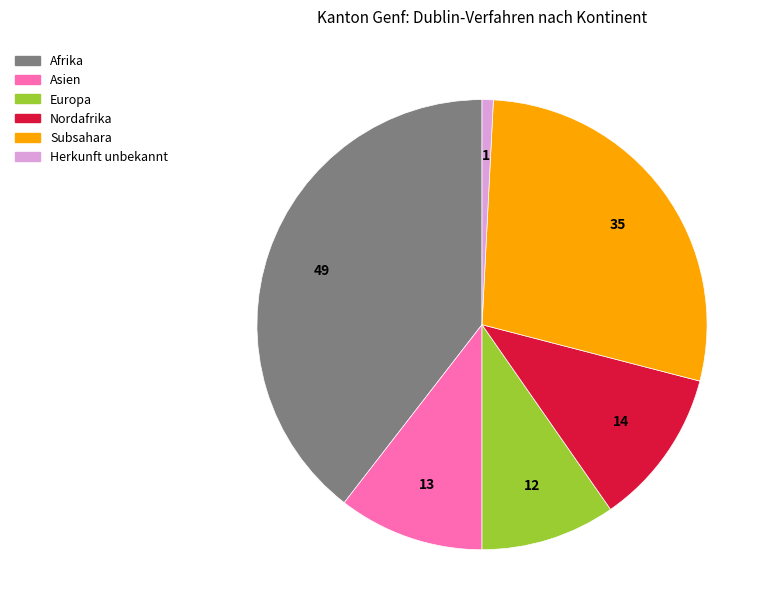

Is there a majority slice in this chart?

No